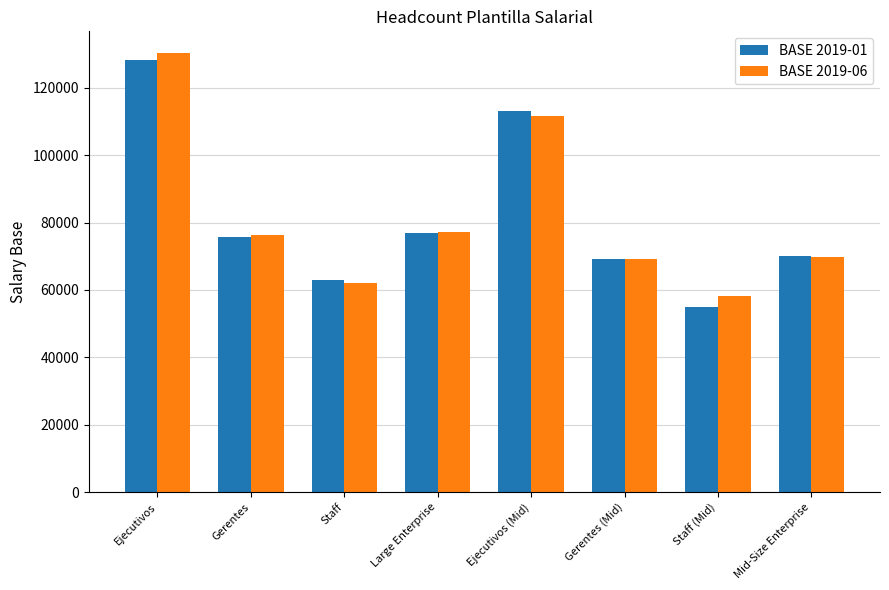

What is the minimum value shown in the chart?

54936